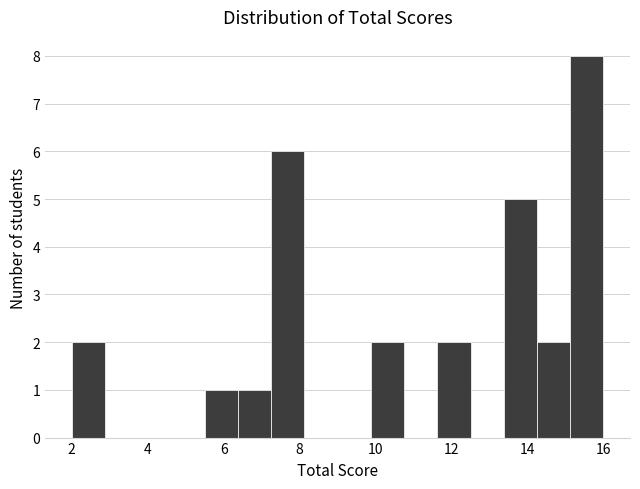

What is the height of the bar covering 6.4 to 7.2 on the x-axis? Neither the bar edges nor the heights are printed on the chart, so give them approximately, as read against the axes.

1